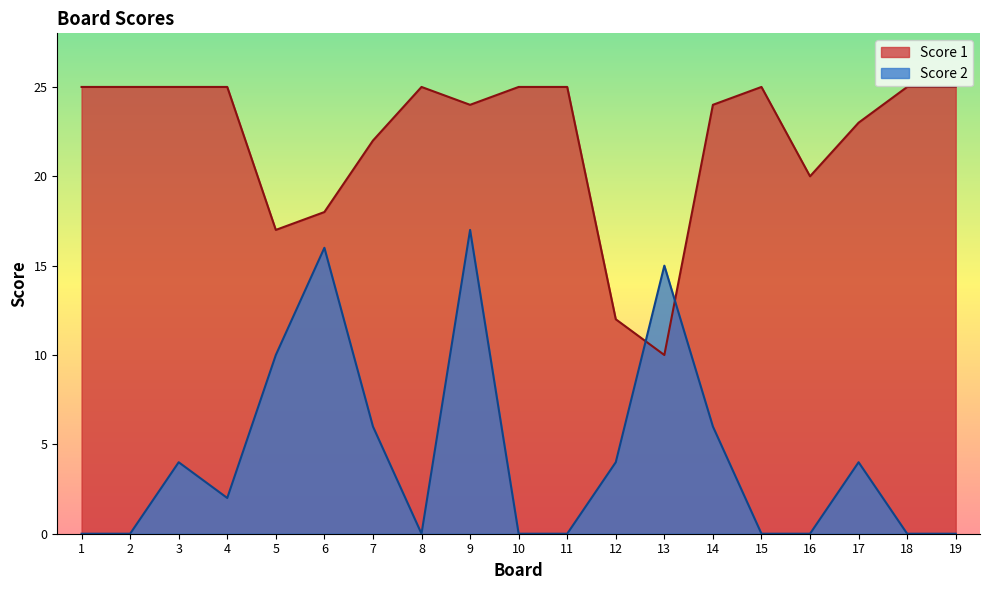

What is the maximum value for Score 1?

25